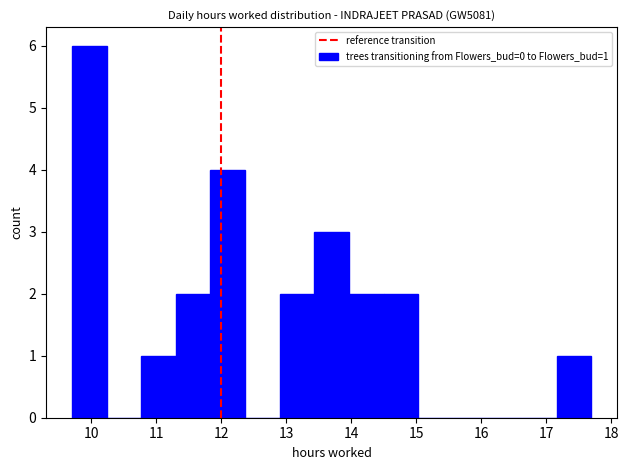

Over which range of the x-axis is the bar tallest?

9.7 to 10.2